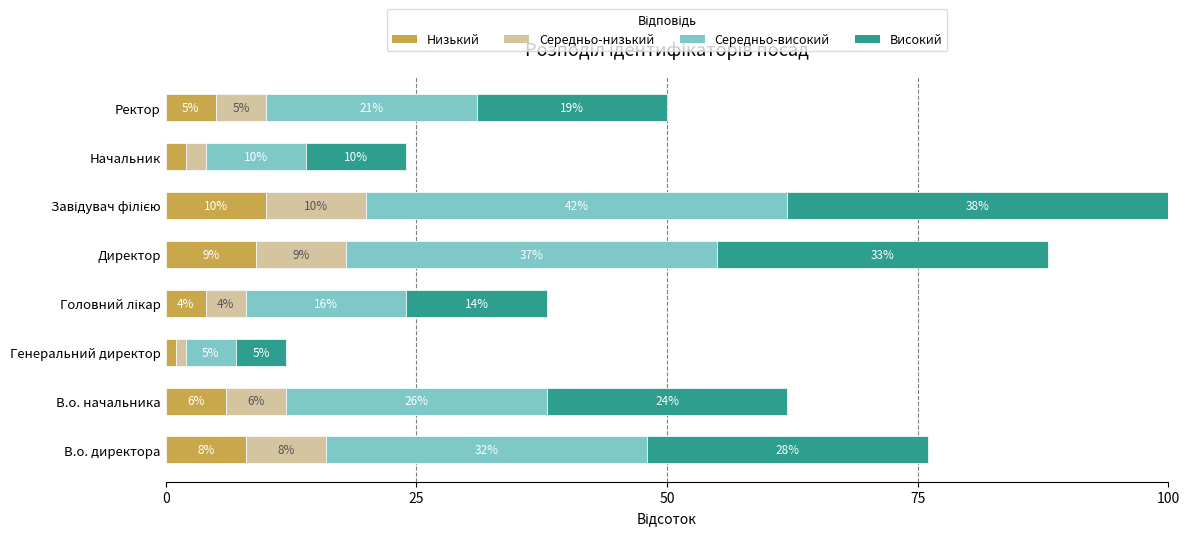

What is the average value of the Низький series?

6